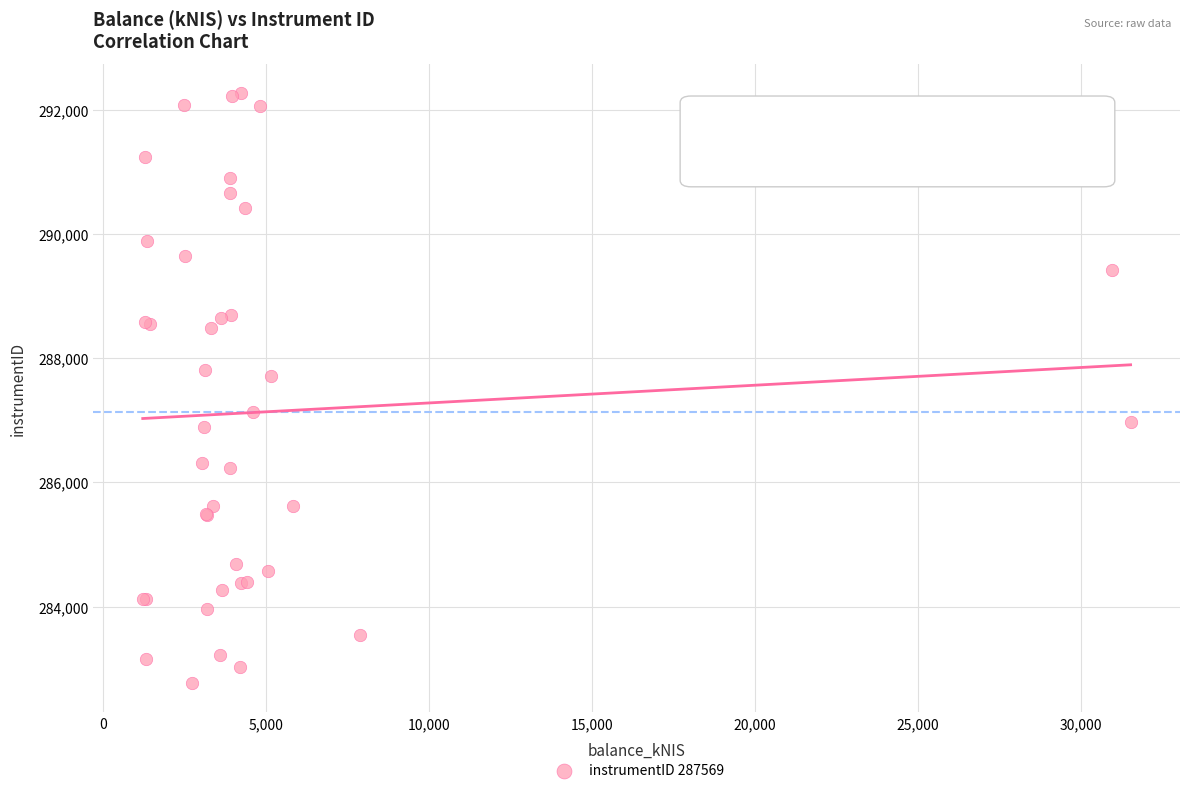

What Y value in the scatter plot is closest to 287521?

287711.3